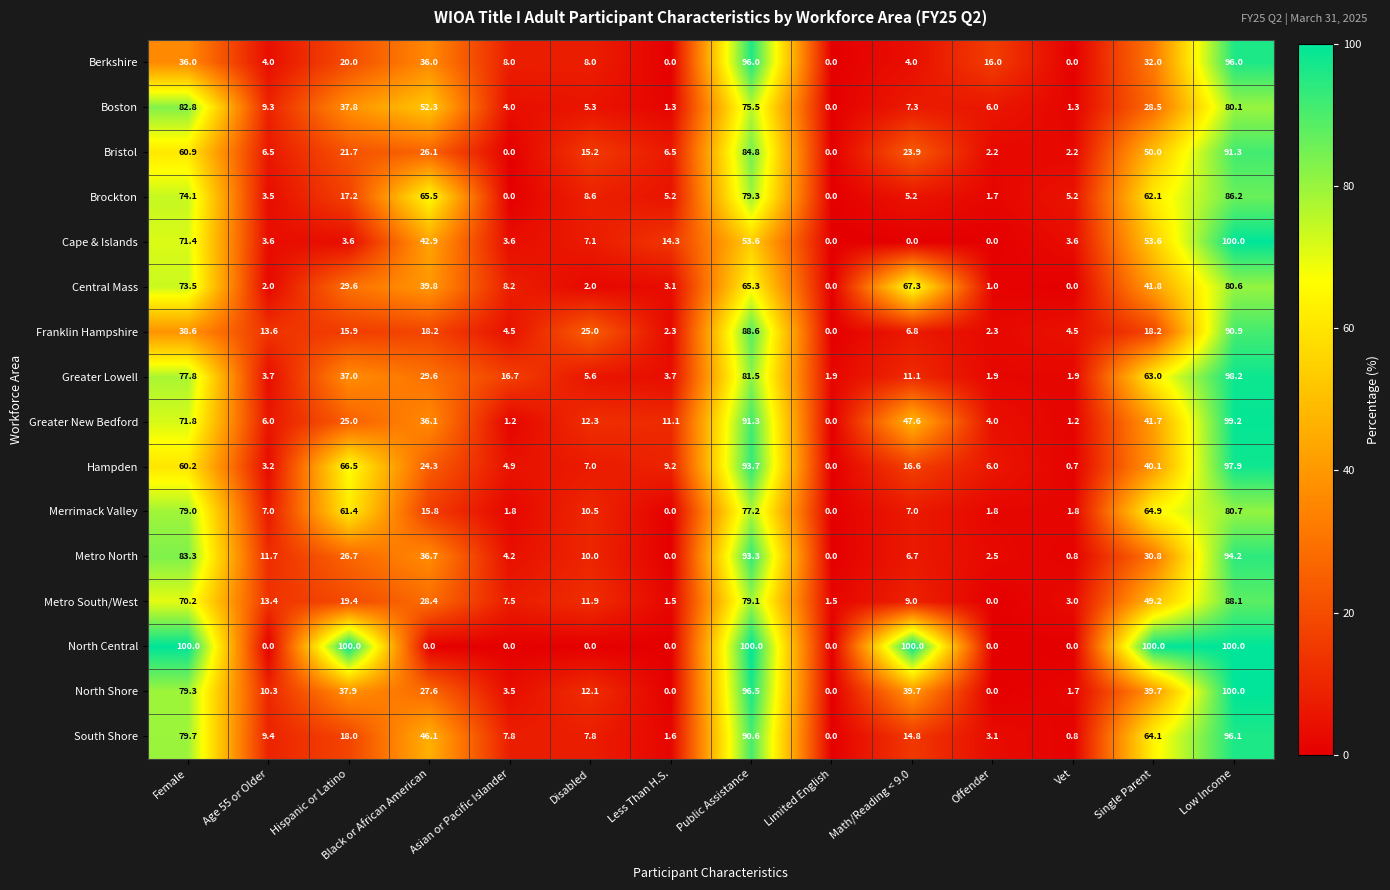

What is the difference between the maximum and second lowest values in the Bristol series?

91.3